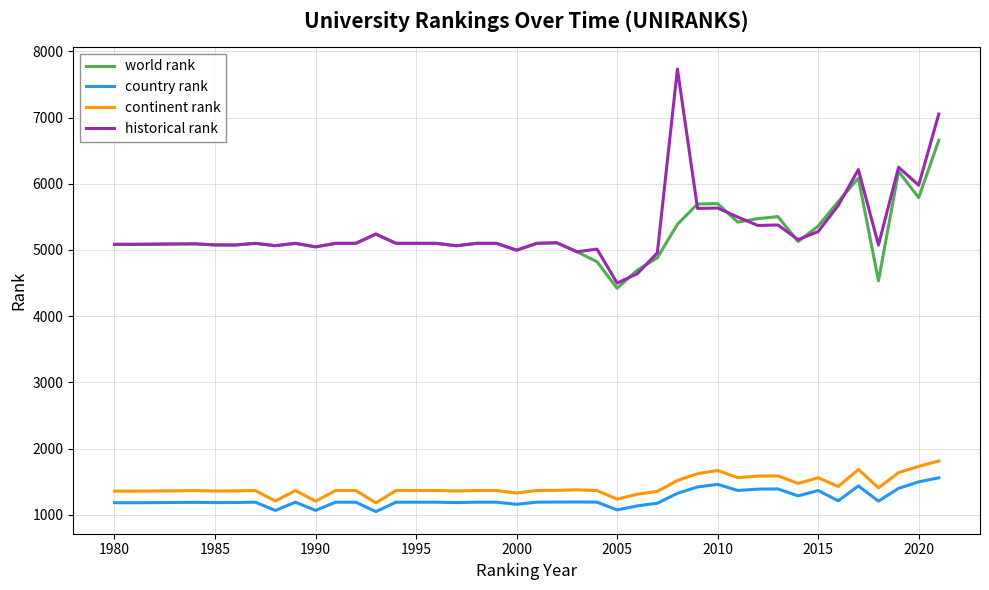

Which series has the largest range (max minus min)?

historical rank